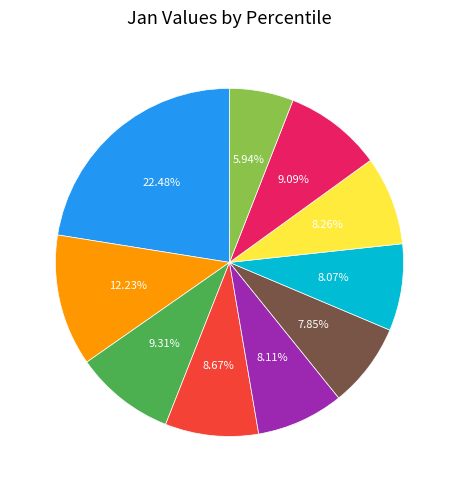

Is it true that pct65 is 8% of the pie?

True